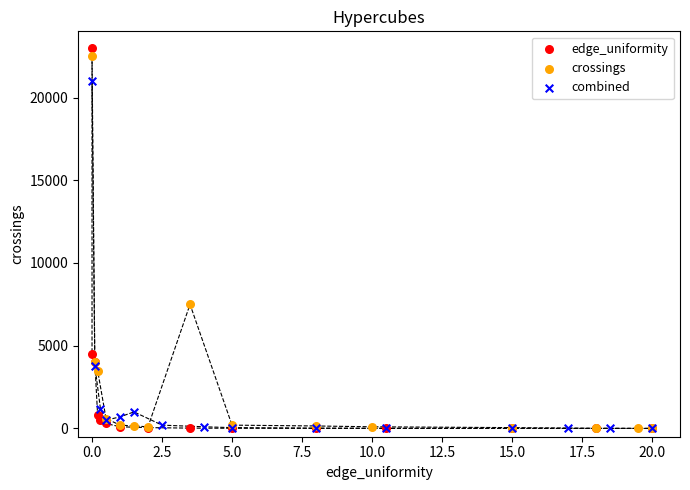

Which series has the largest Y range (max minus min)?

edge_uniformity